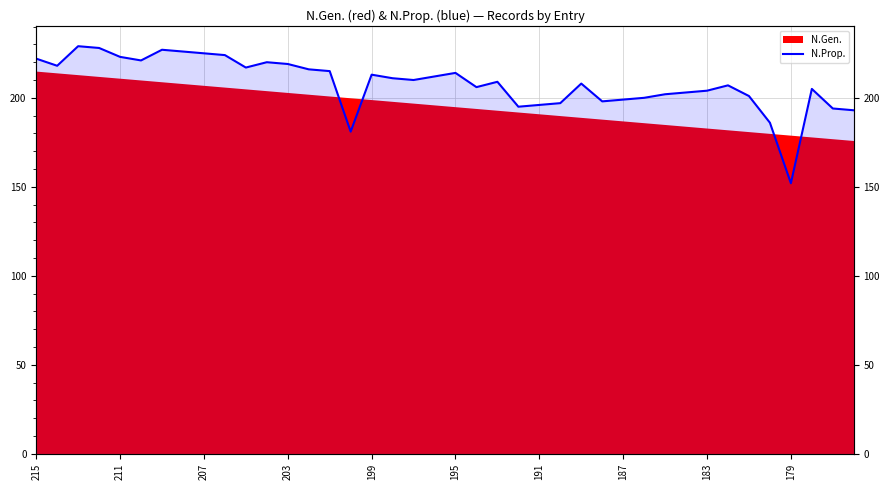

What is the average value?

208